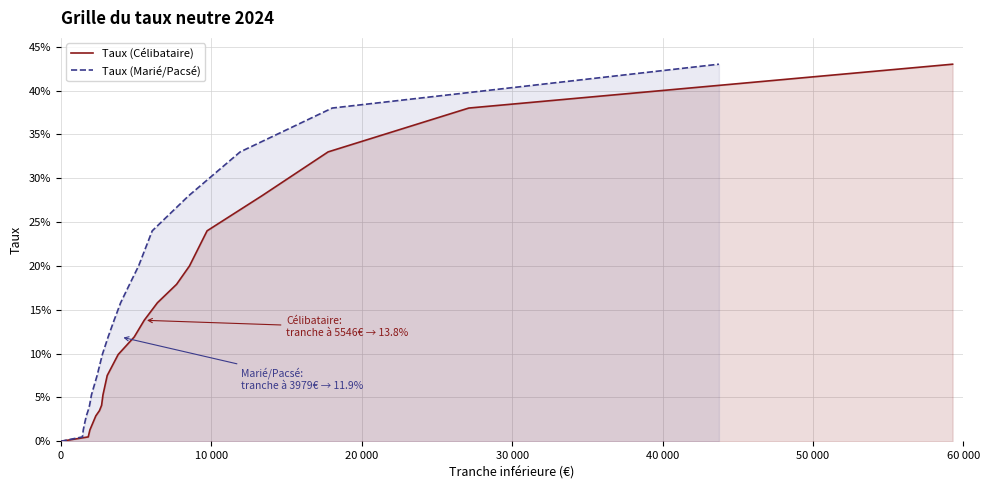

How many values in Taux (Marié/Pacsé) are above zero?

19